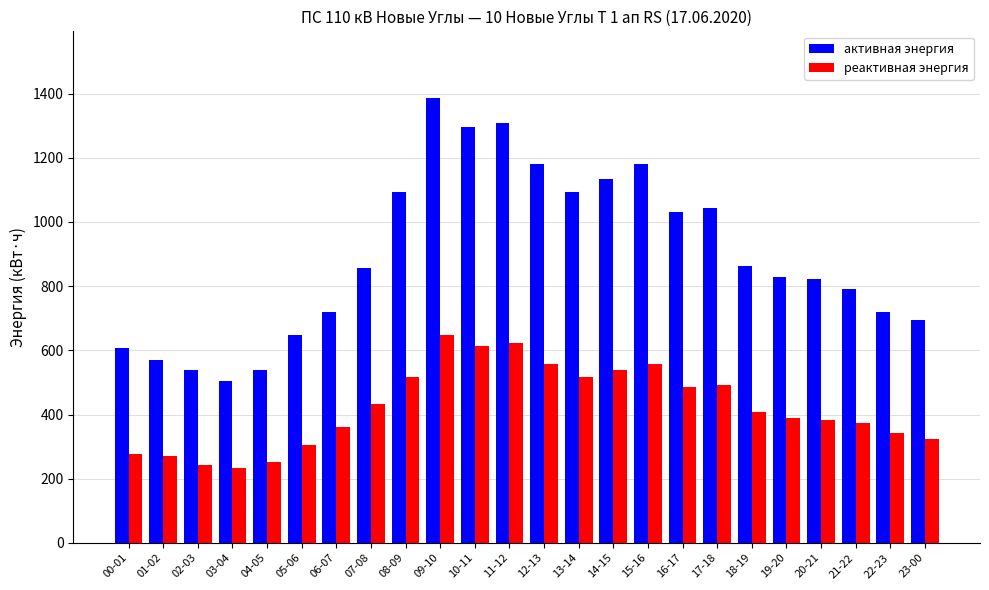

Is it true that активная энергия equals 332 at 01-02?

False